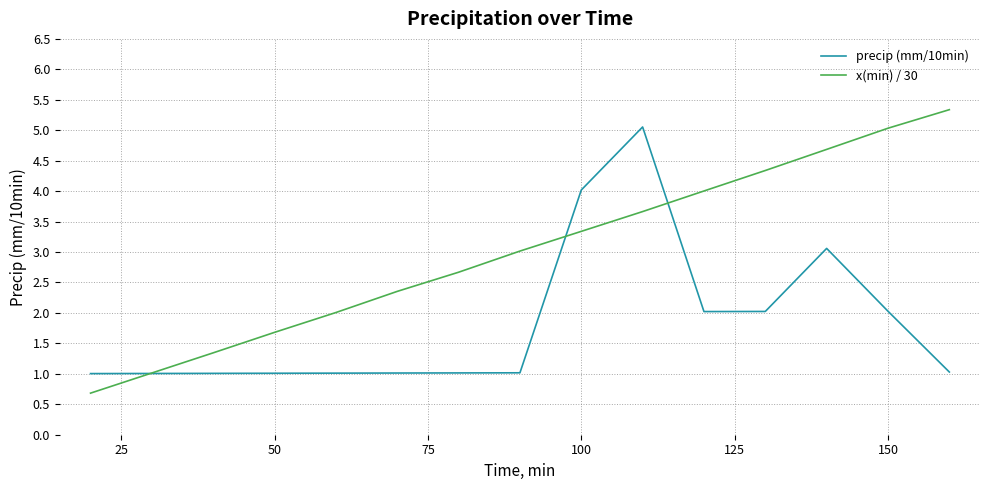

Which series has the largest range (max minus min)?

x(min) / 30